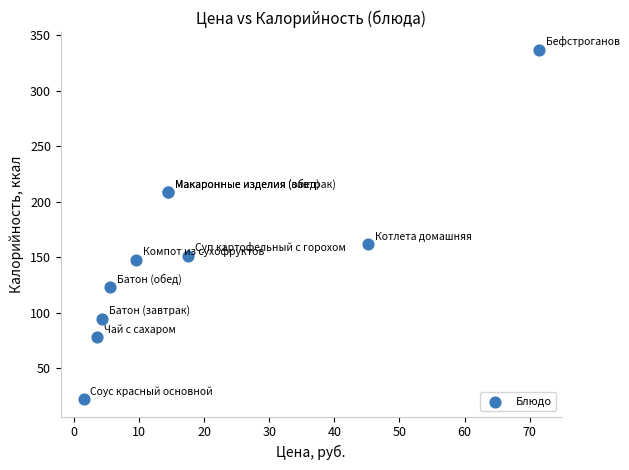

What Y value in the scatter plot is closest to 179?

161.8